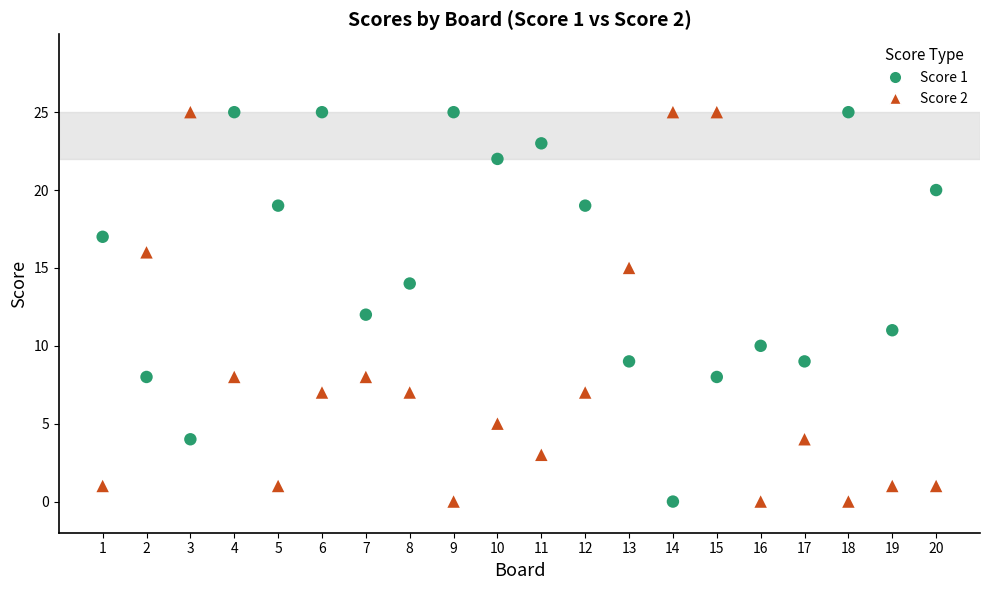

What is the X range (max minus min) for the scatter plot?

19